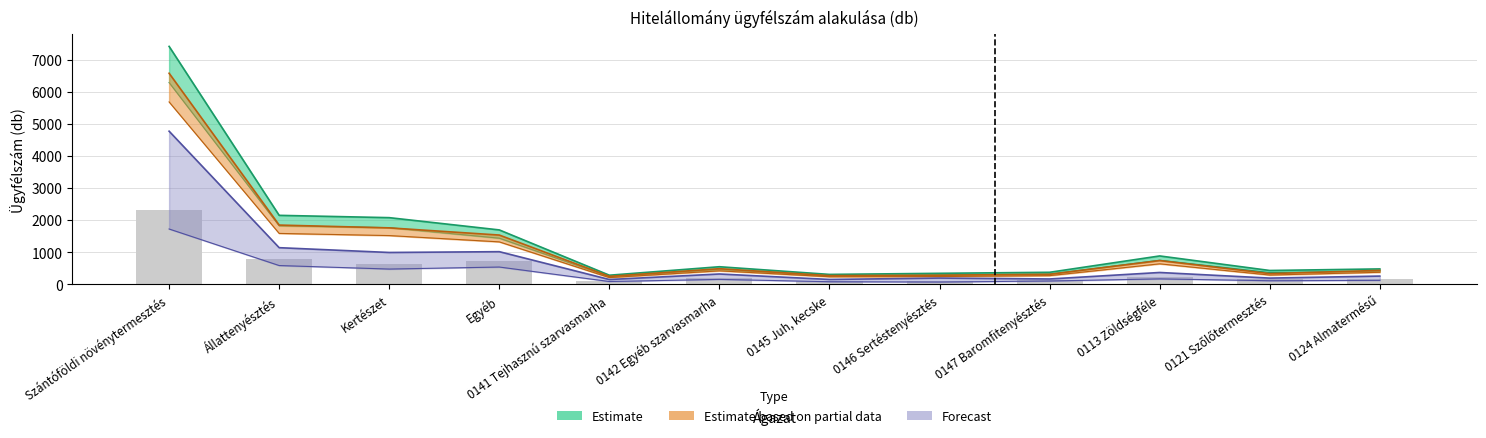

What is the label of the 10th bar from the right?

Kertészet